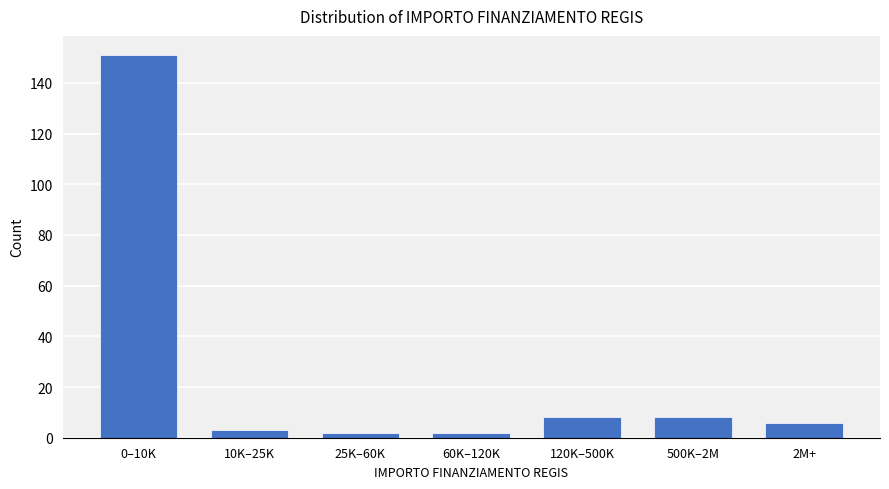

Reading left to right, transcribe all the data shown in this chart.

151	3	2	2	8	8	6